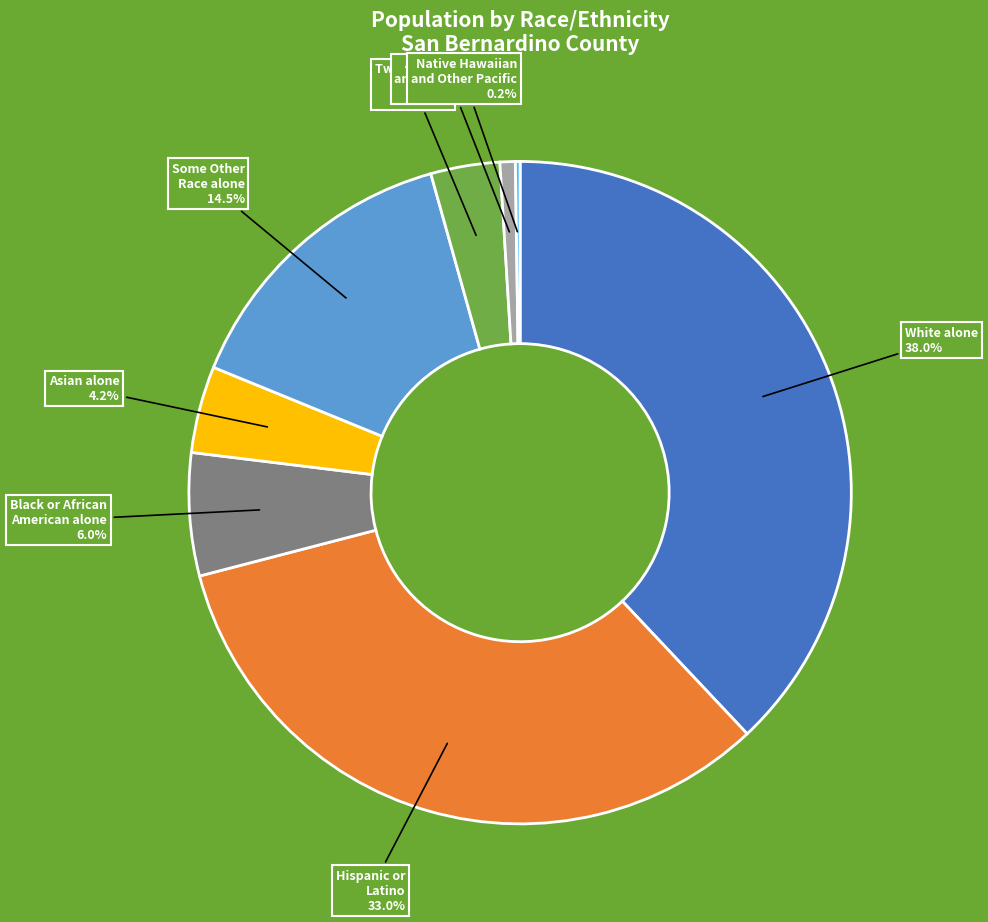

Approximately how many times larger is the value at Some Other Race alone compared to American Indian and Alaska Native?

19.4